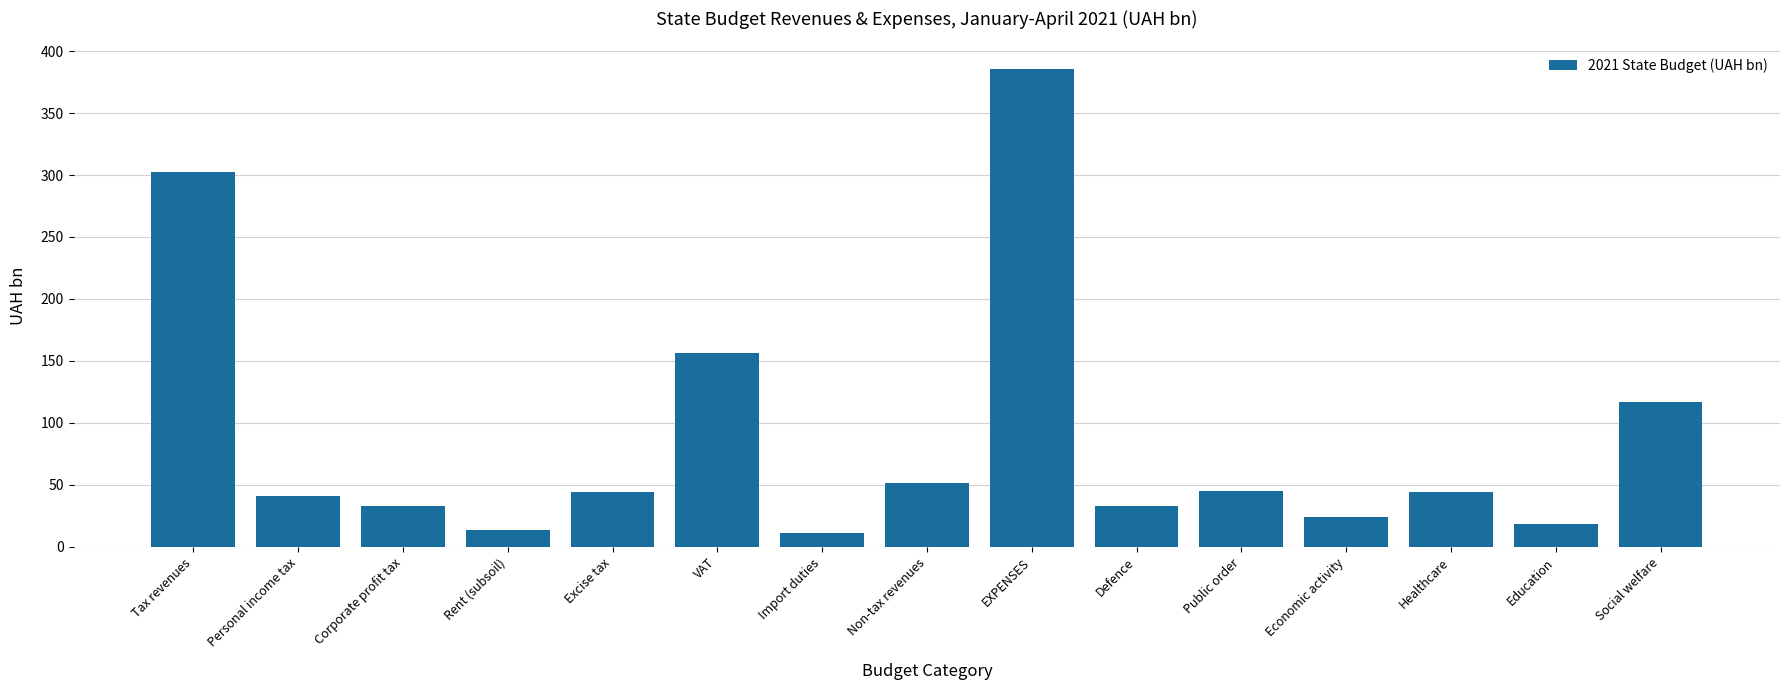

True or false: the data shows 44.9 at Public order.

True